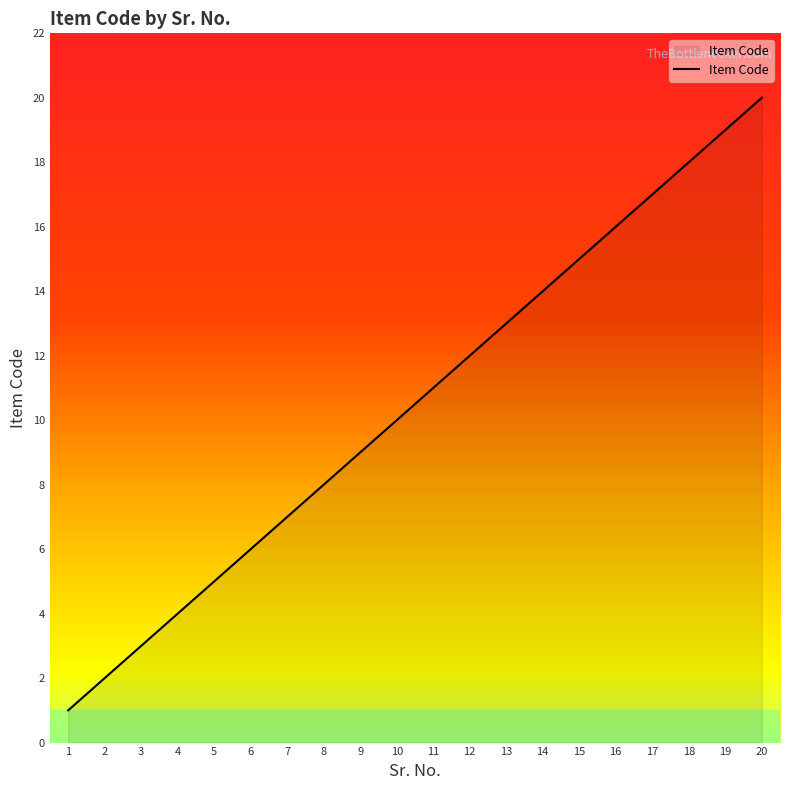

Reading left to right, extract all data points from this chart.

1	2	3	4	5	6	7	8	9	10	11	12	13	14	15	16	17	18	19	20